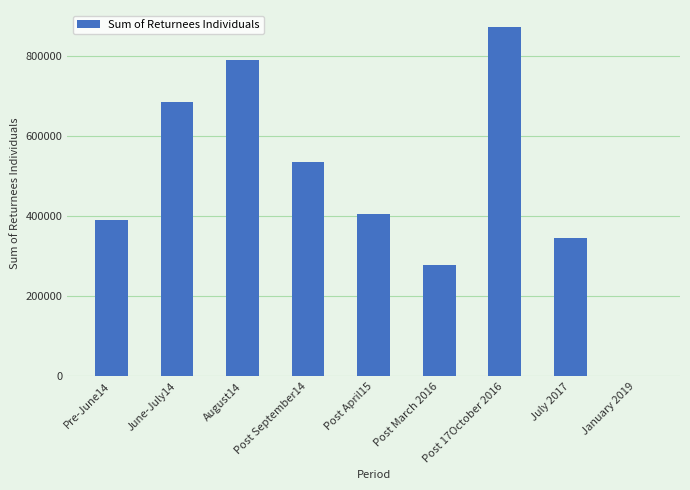

How many categories are shown in the chart?

9